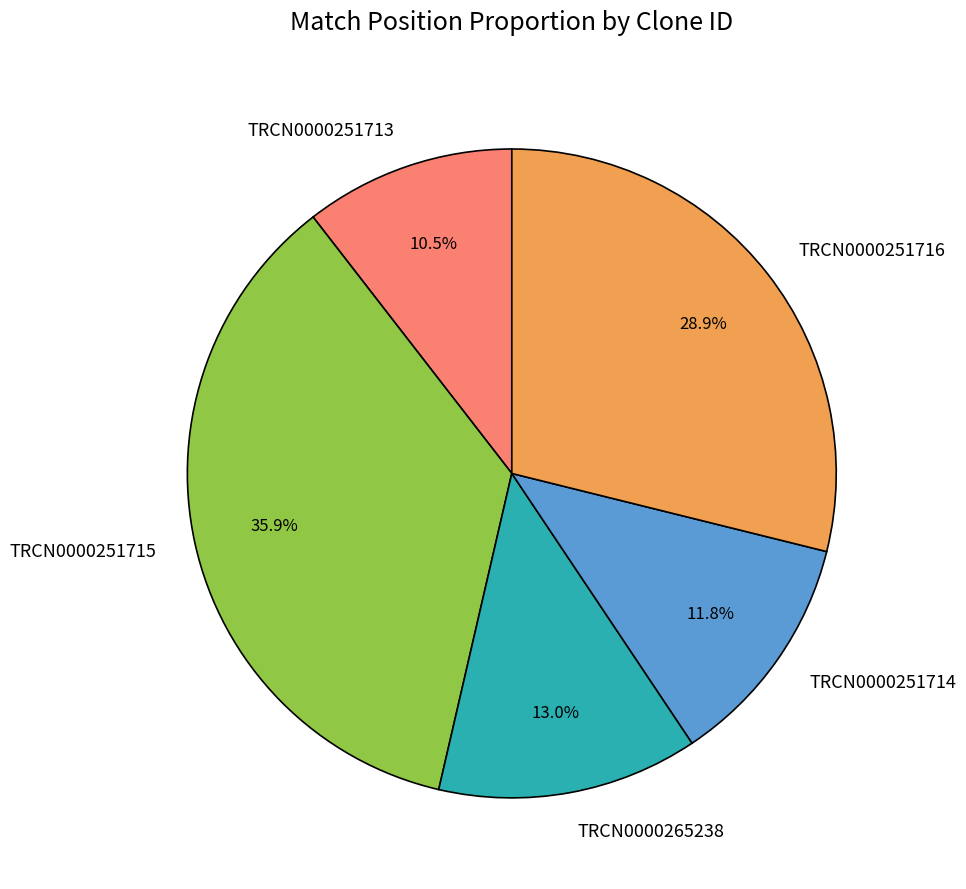

Which category has the smallest portion of the pie?

TRCN0000251713